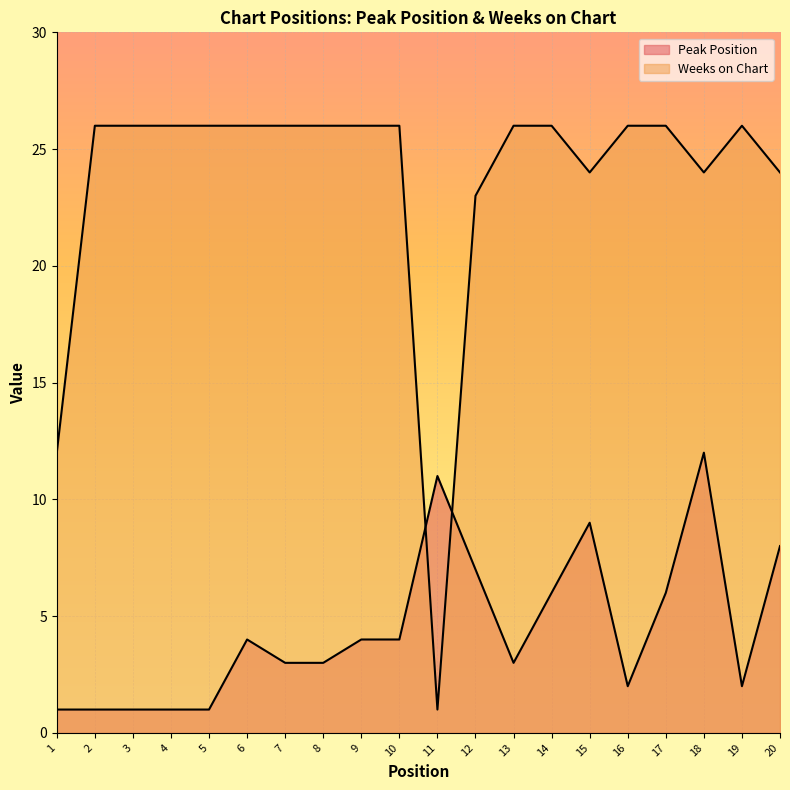

Reading left to right, extract all data points from this chart.

Peak Position: 1	1	1	1	1	4	3	3	4	4	11	7	3	6	9	2	6	12	2	8
Weeks on Chart: 12	26	26	26	26	26	26	26	26	26	1	23	26	26	24	26	26	24	26	24